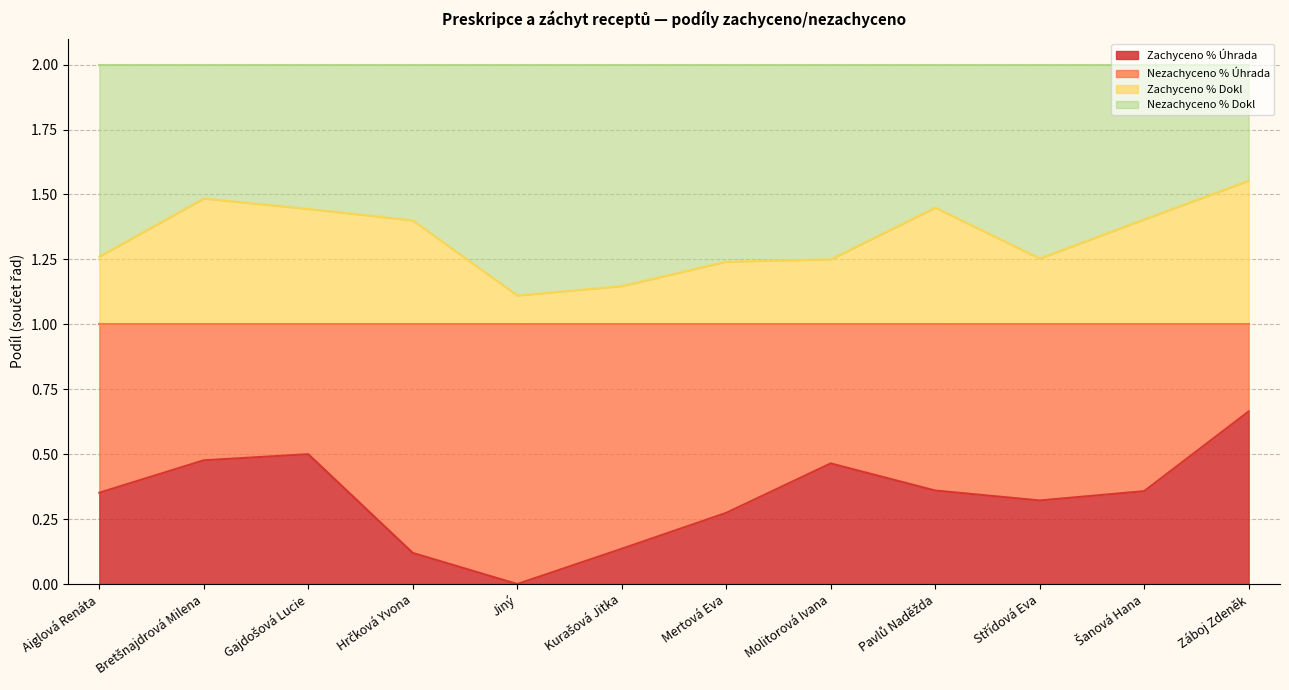

Does the chart display data point markers on the line(s)?

No